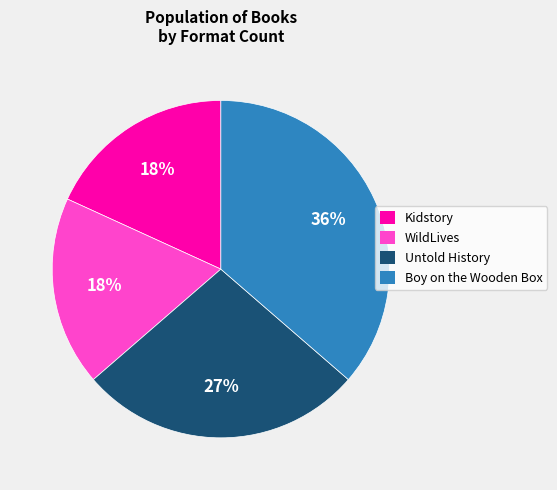

Is the sum of Boy on the Wooden Box and Kidstory greater than half?

Yes